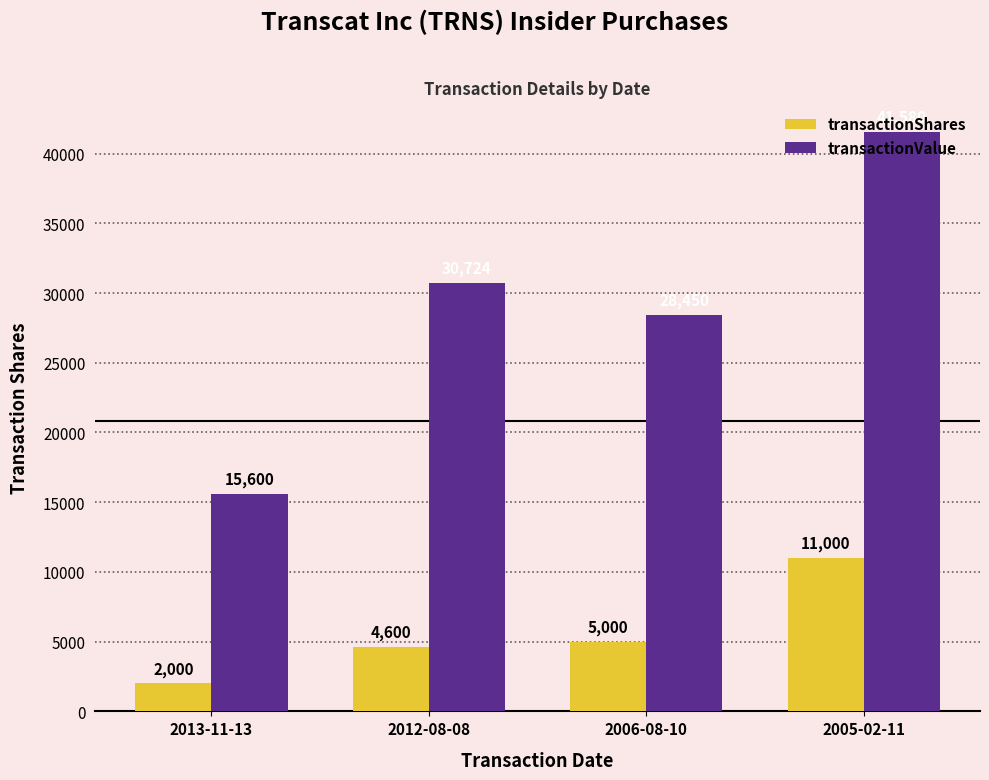

Is it true that transactionValue equals 6931 at 2012-08-08?

False